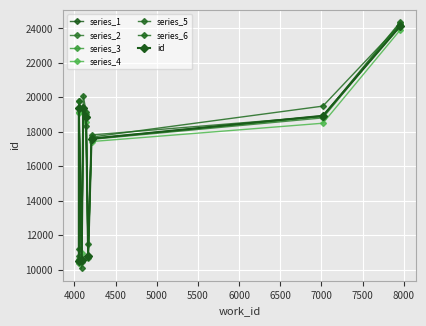

How many data points does each series have?

9